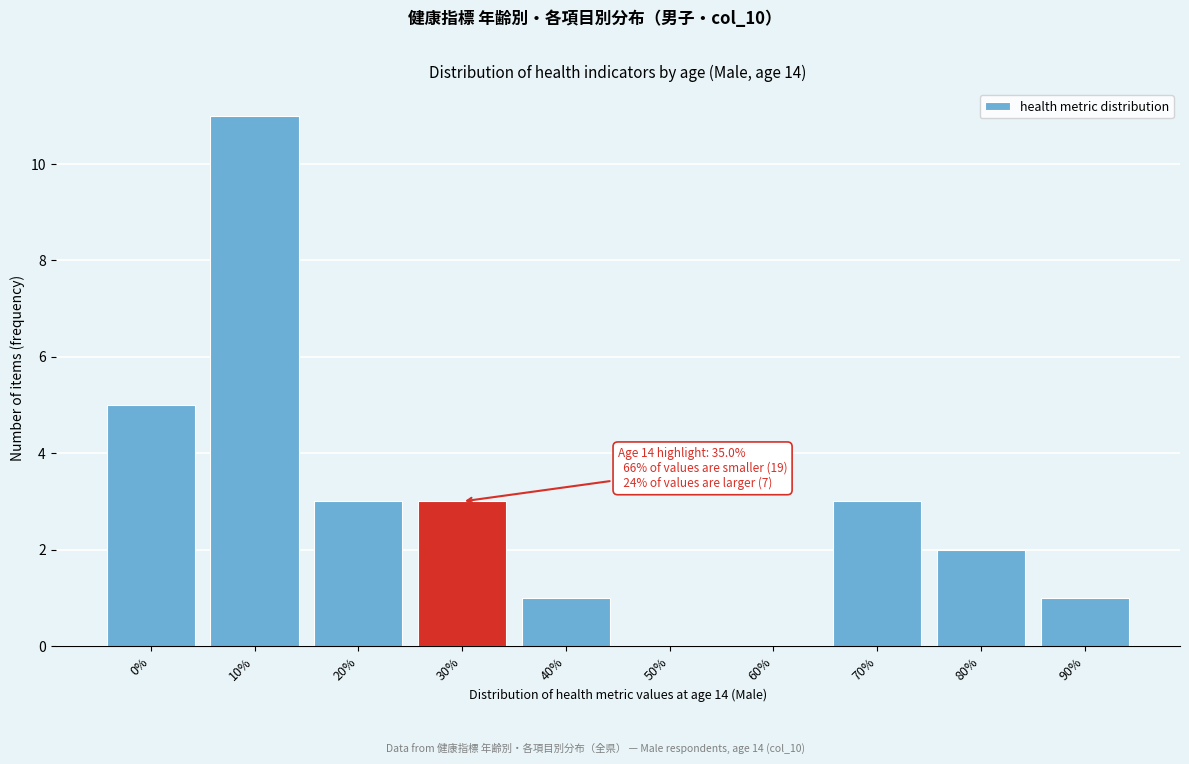

Reading left to right, list all the values displayed in this chart.

0%=5	10%=11	20%=3	30%=3	40%=1	50%=0	60%=0	70%=3	80%=2	90%=1